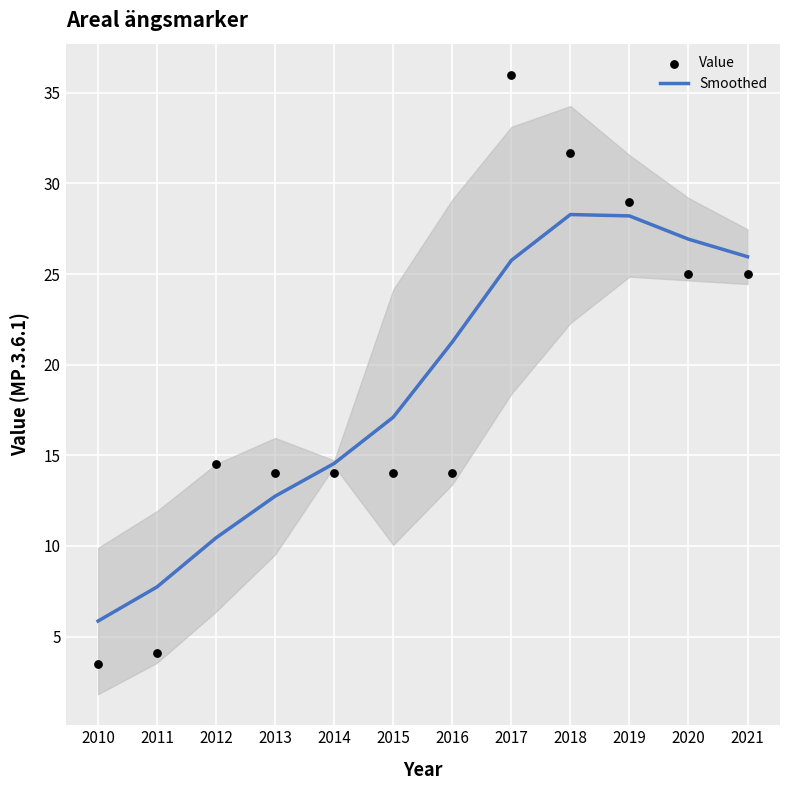

Is the value of Value at 2010 greater than the value of Smoothed at 2015?

No